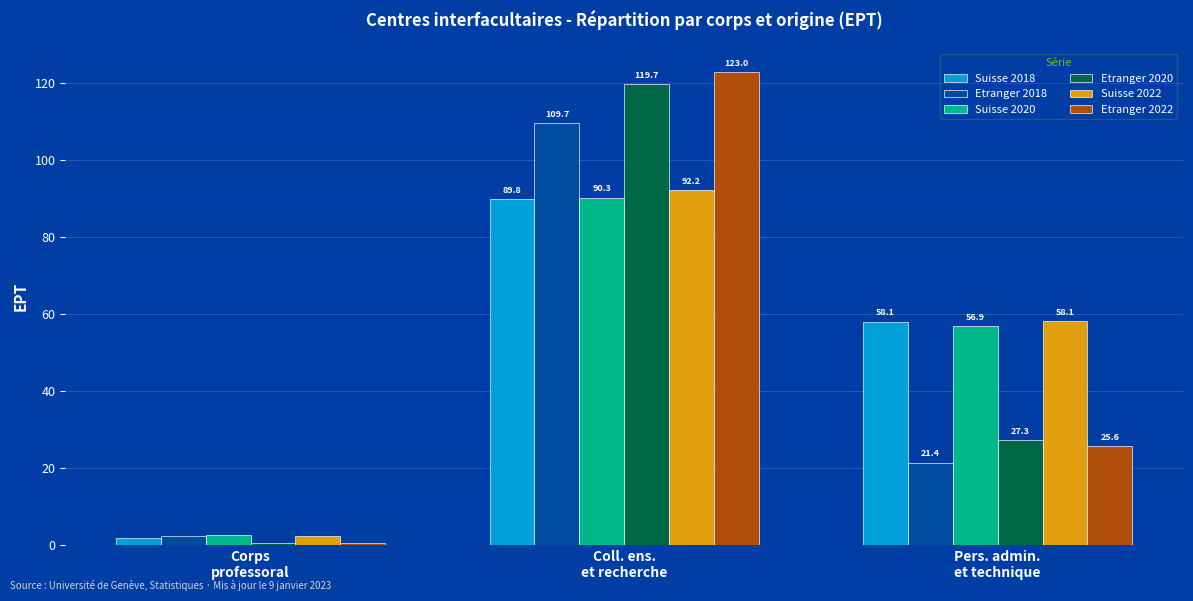

Which series has the largest range (max minus min)?

Etranger 2022